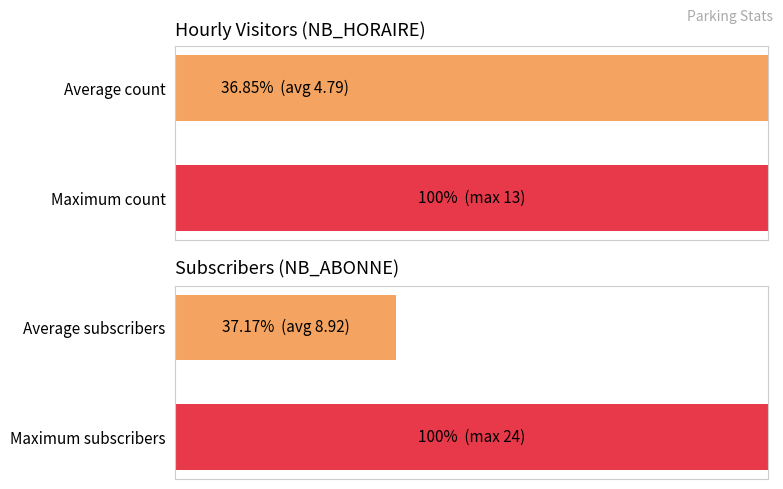

How many bars are there in each group?

2